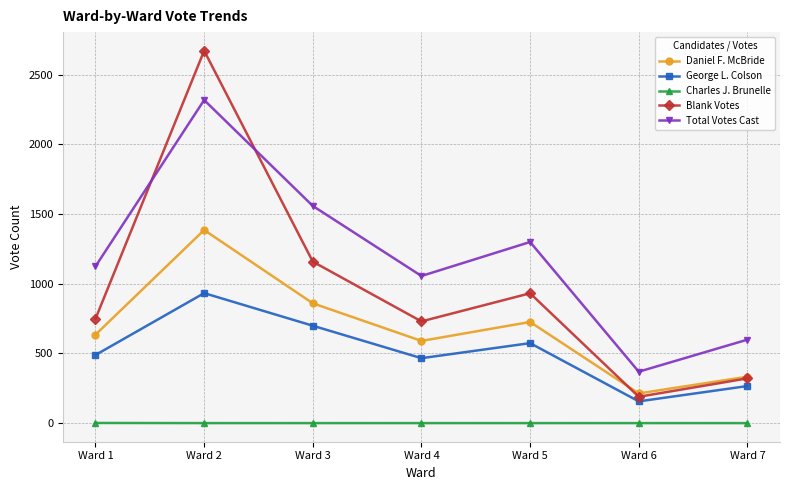

True or false: Blank Votes and George L. Colson intersect in this chart.

False